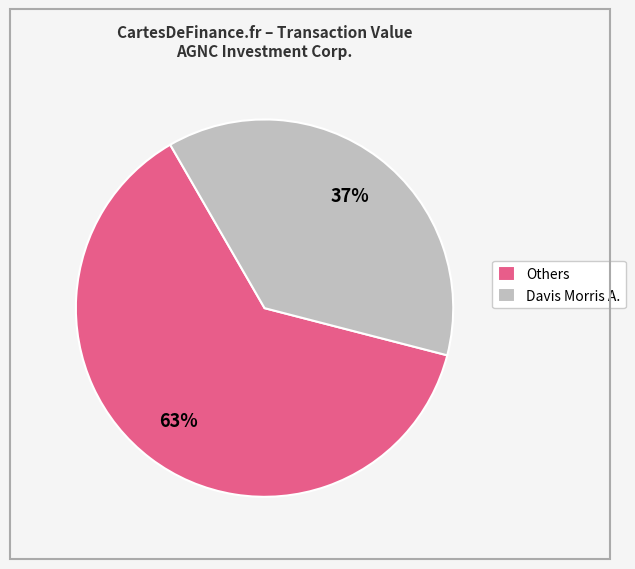

What percentage is the Davis Morris A. slice, to the nearest percent?

37%